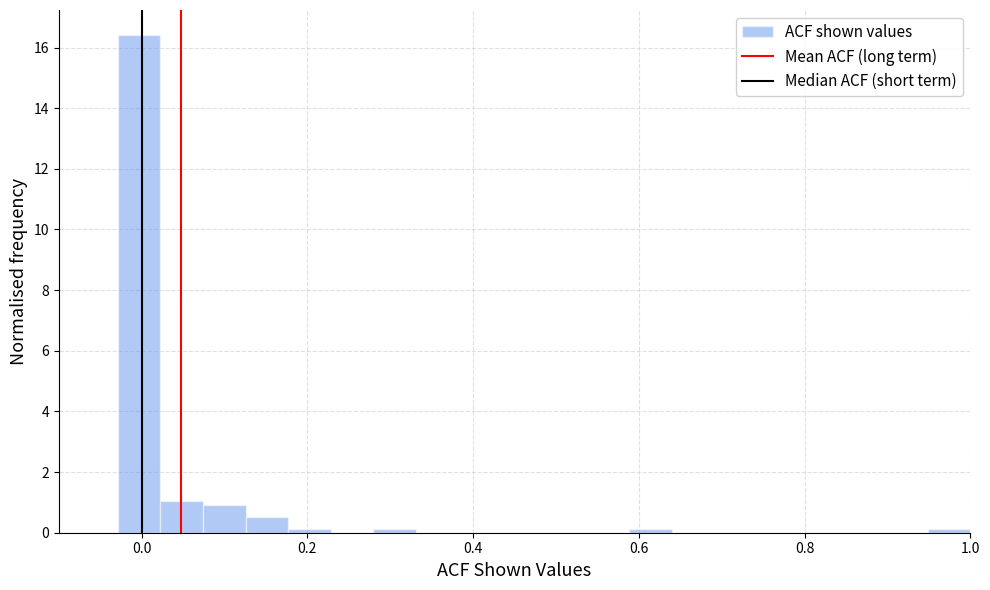

Around what value on the x-axis is the tallest bar? Give the approximate position of its centre, as read against the axis.

0.00